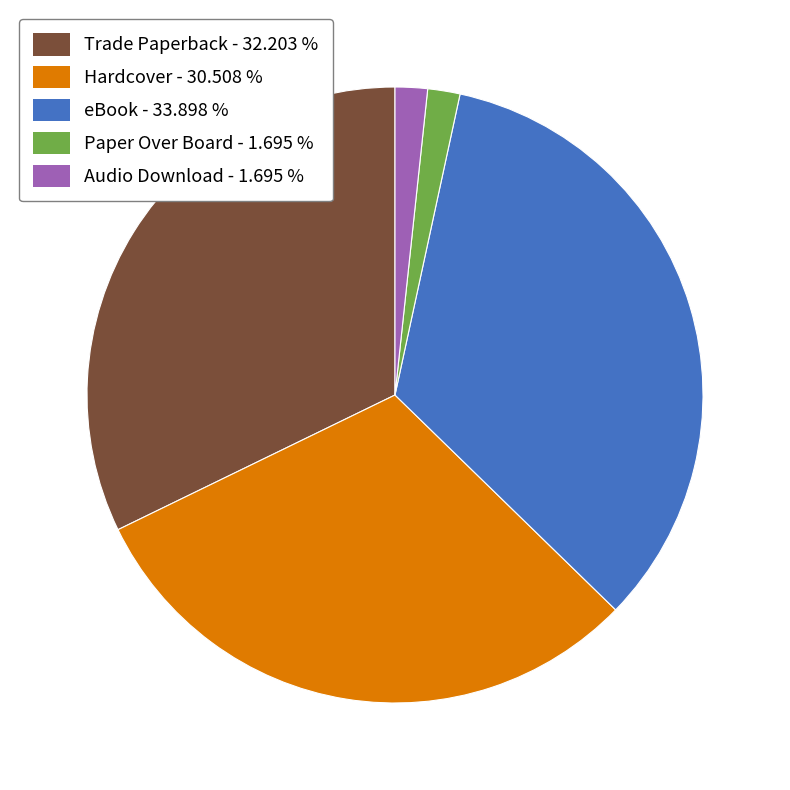

Do Audio Download and Trade Paperback together represent more than half of the pie?

No